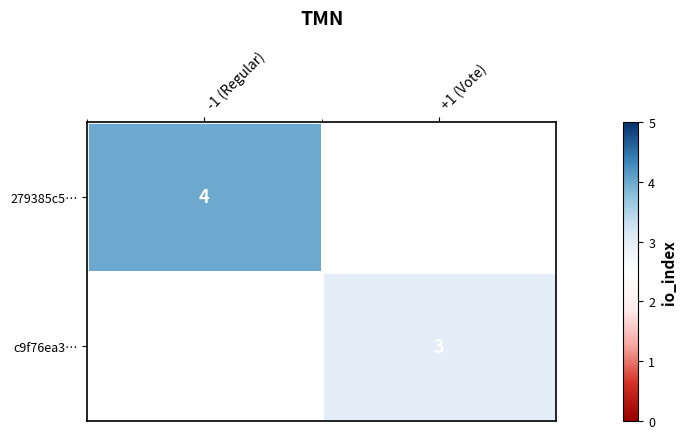

Is it true that c9f76ea3… equals 3 at +1 (Vote)?

True